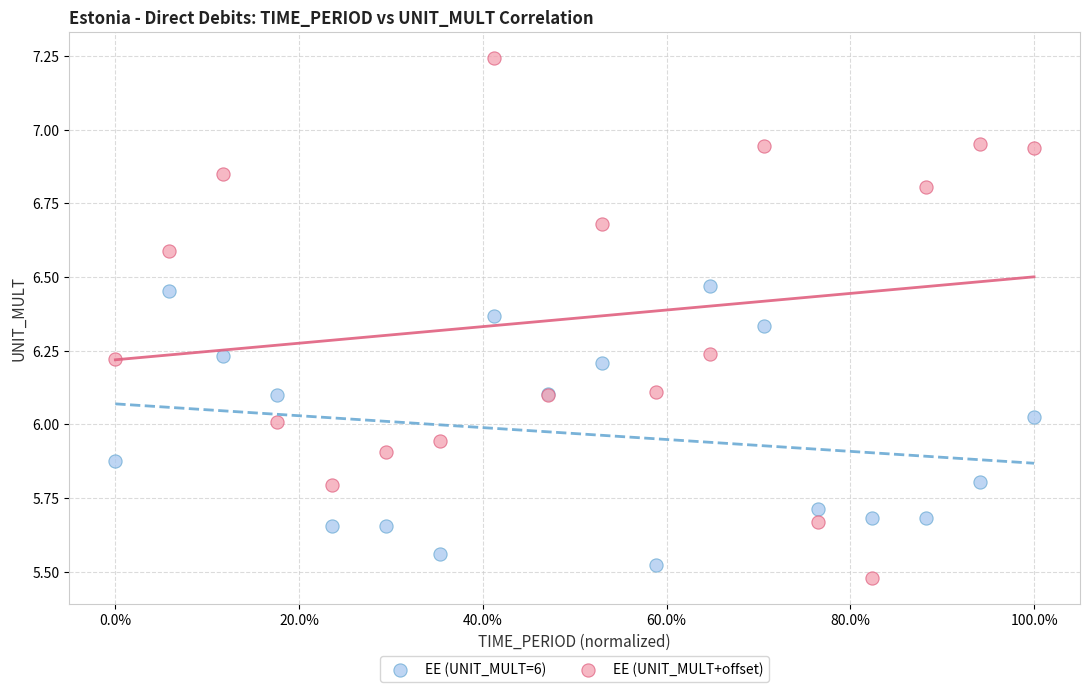

Which series contains the highest Y value?

EE (UNIT_MULT+offset)